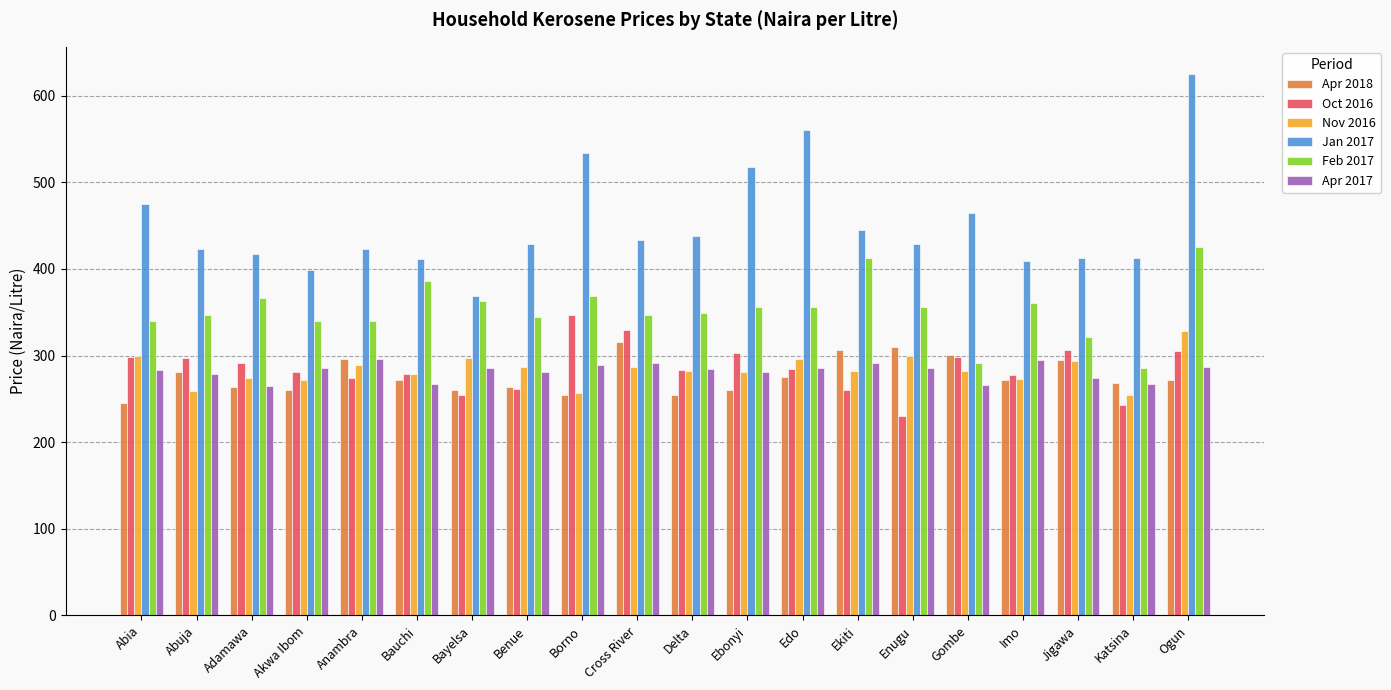

What are all the series names shown in the legend?

Apr 2018, Oct 2016, Nov 2016, Jan 2017, Feb 2017, Apr 2017